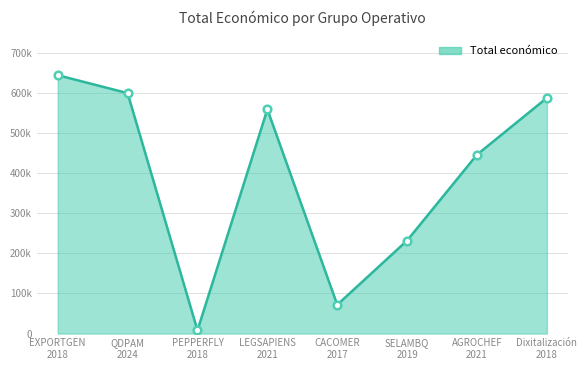

Where is the first local minimum?

PEPPERFLY
2018